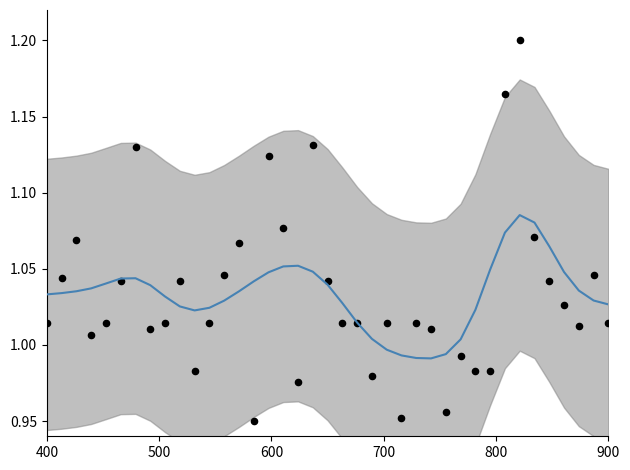

Is the value of SAYFA SAYISI at 9 greater than the value of Smooth at 26?

Yes